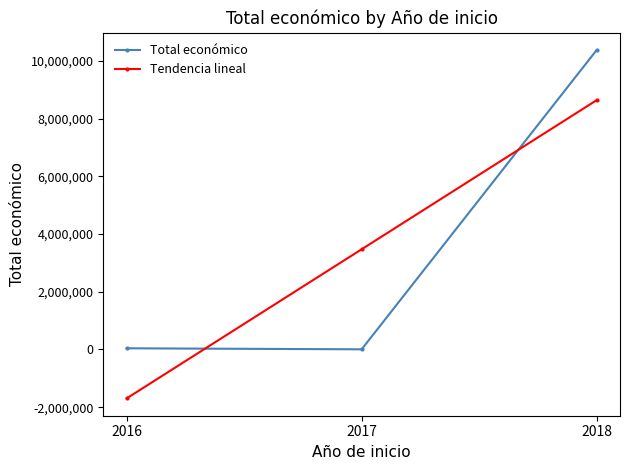

How many values in the Total económico series are below 39809?

1